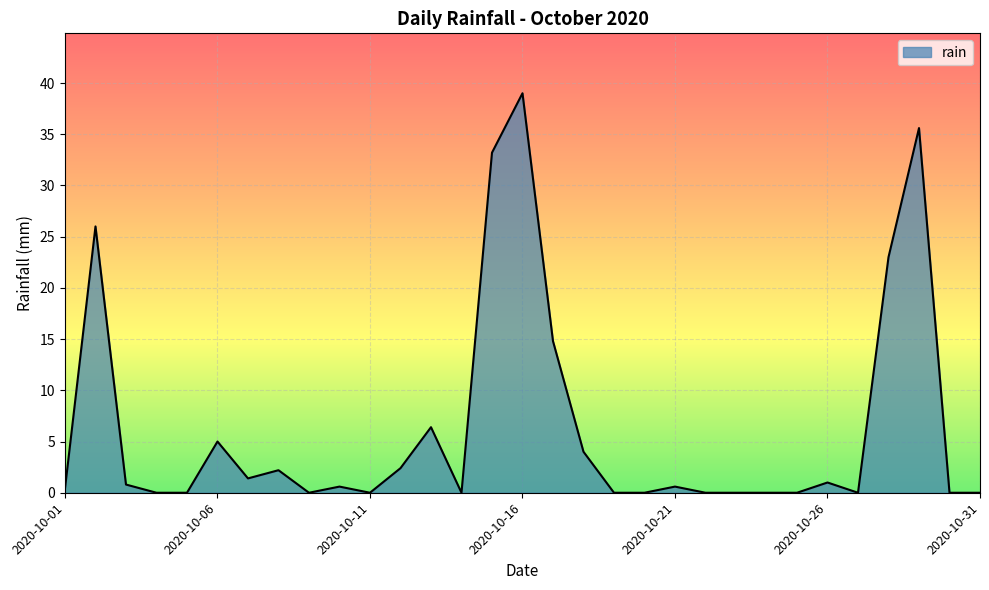

What is the greatest value displayed?

39.0